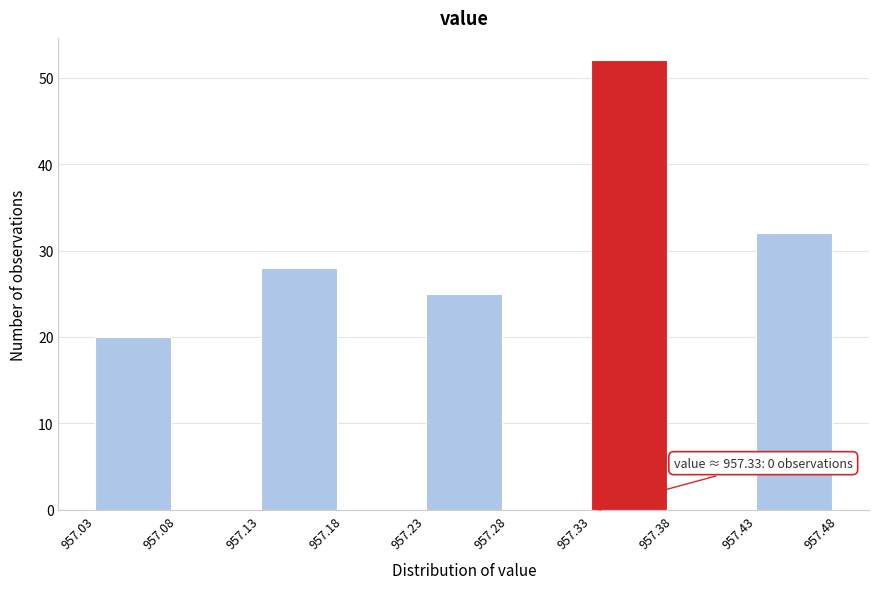

Which range on the x-axis has the tallest bar?

957.33 to 957.38